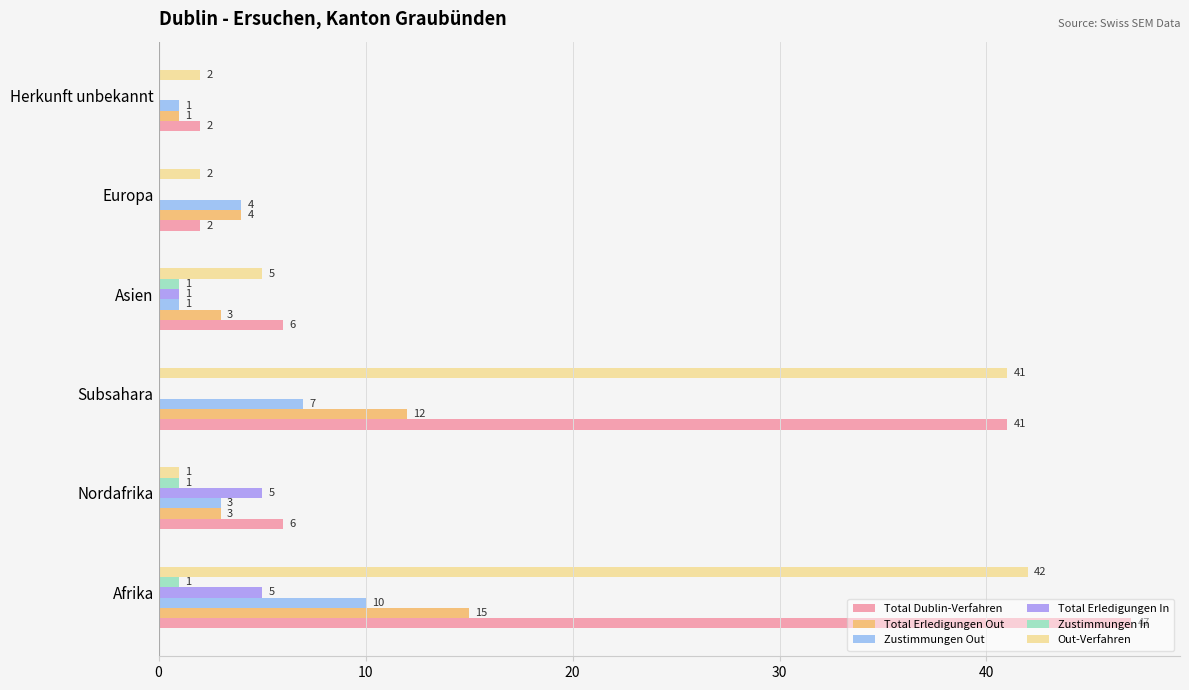

How many positive values does the Total Erledigungen In series have?

3